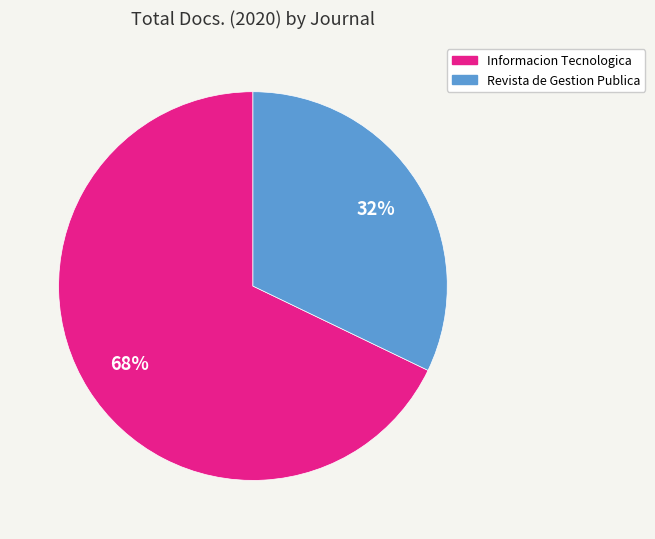

Combined, do Revista de Gestion Publica and Informacion Tecnologica account for over 50%?

Yes